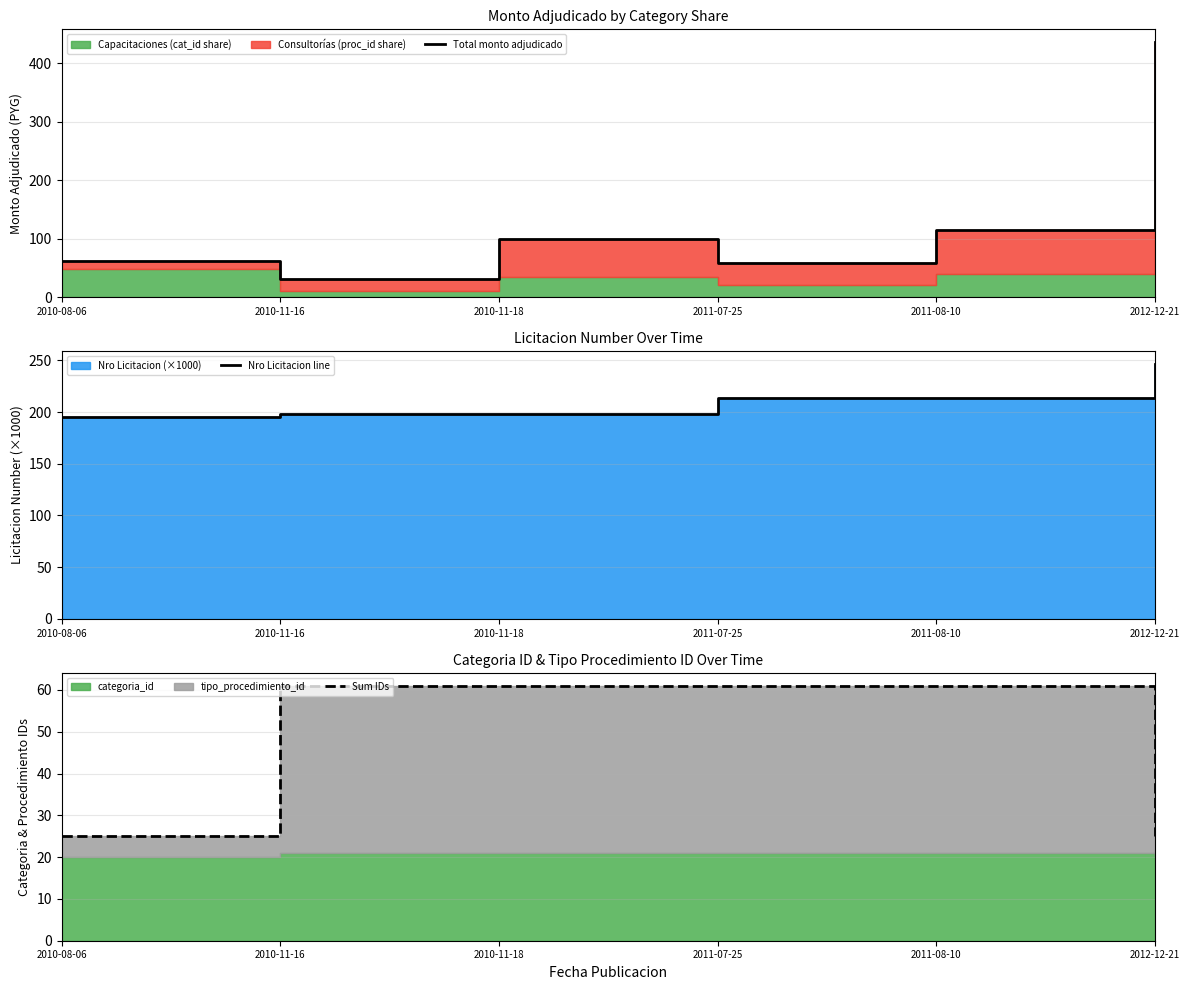

True or false: Total monto adjudicado and Nro Licitacion line cross at least once.

True